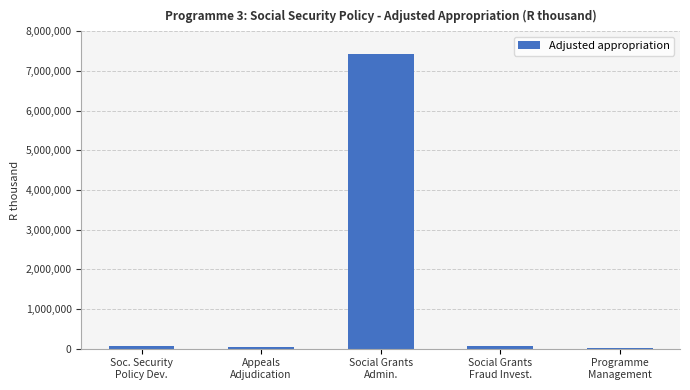

Are the bars horizontal?

No